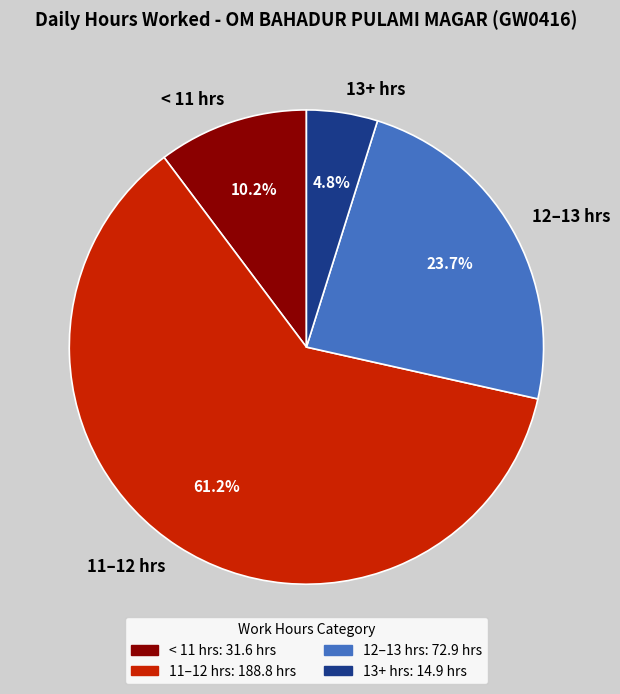

Rank the categories by value from highest to lowest.

11–12 hrs, 12–13 hrs, < 11 hrs, 13+ hrs